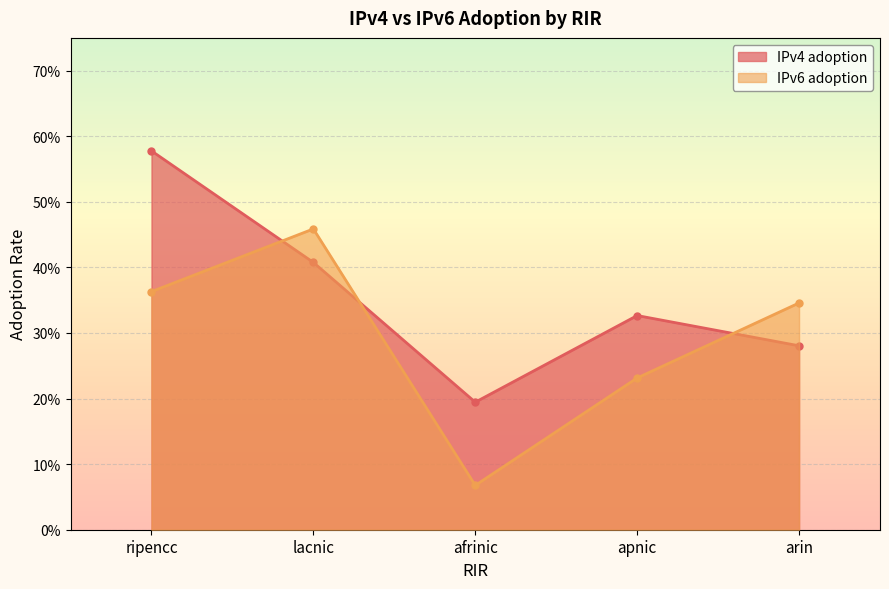

What is the highest value of the IPv4 adoption series?

0.6